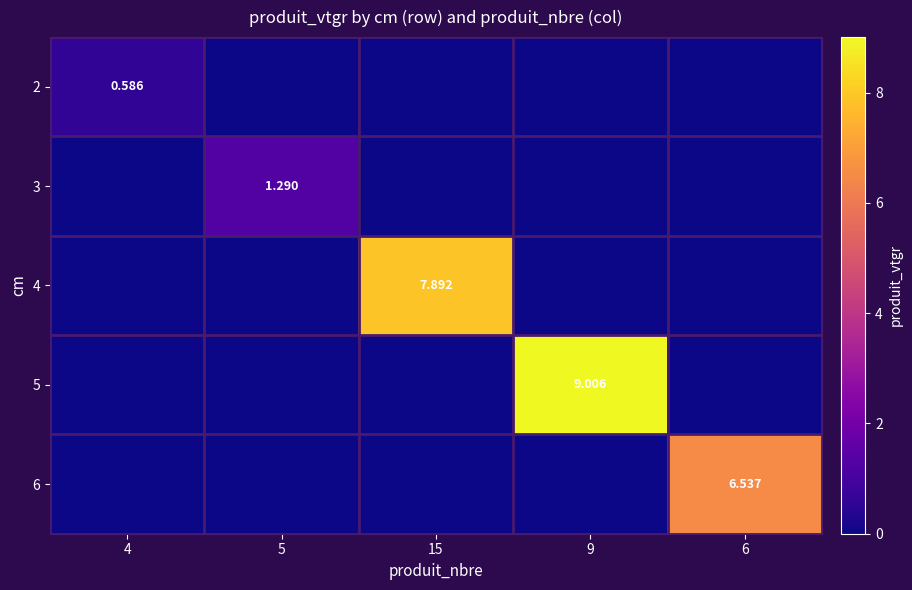

At which label does 5 reach its peak?

9